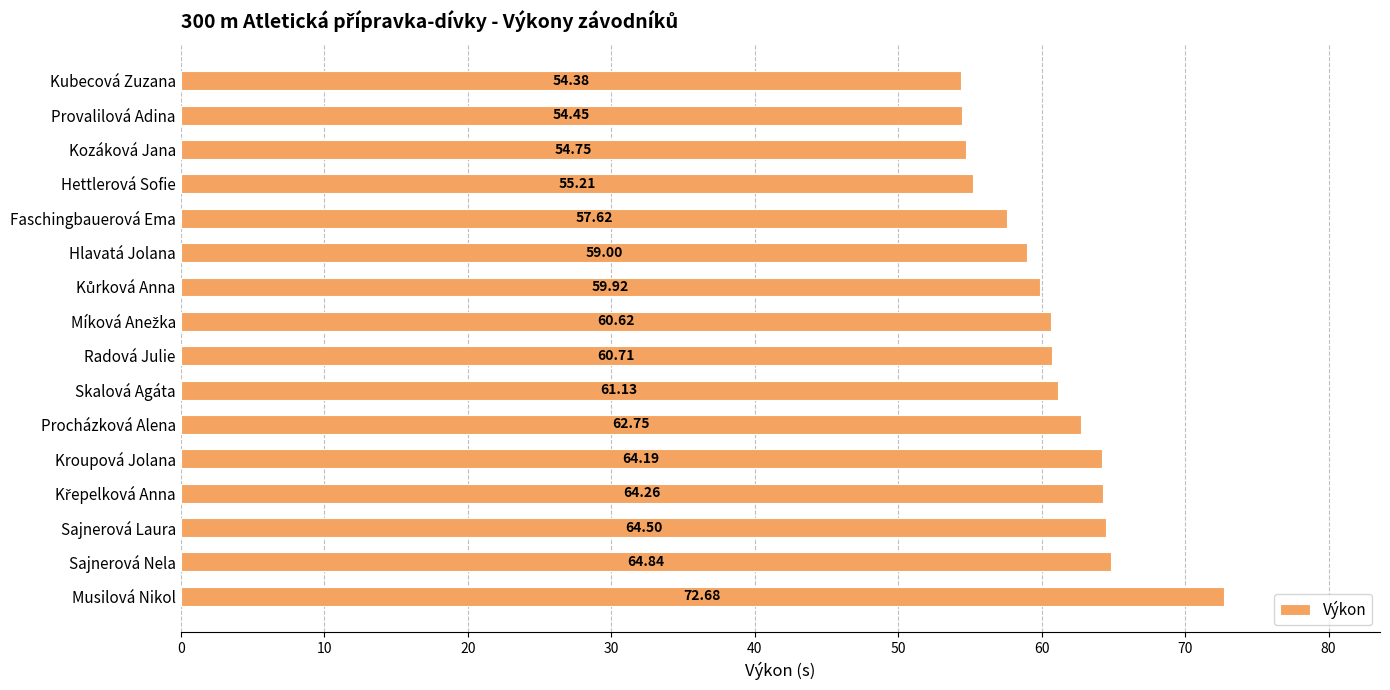

What is the label of the 14th bar from the bottom?

Kozáková Jana